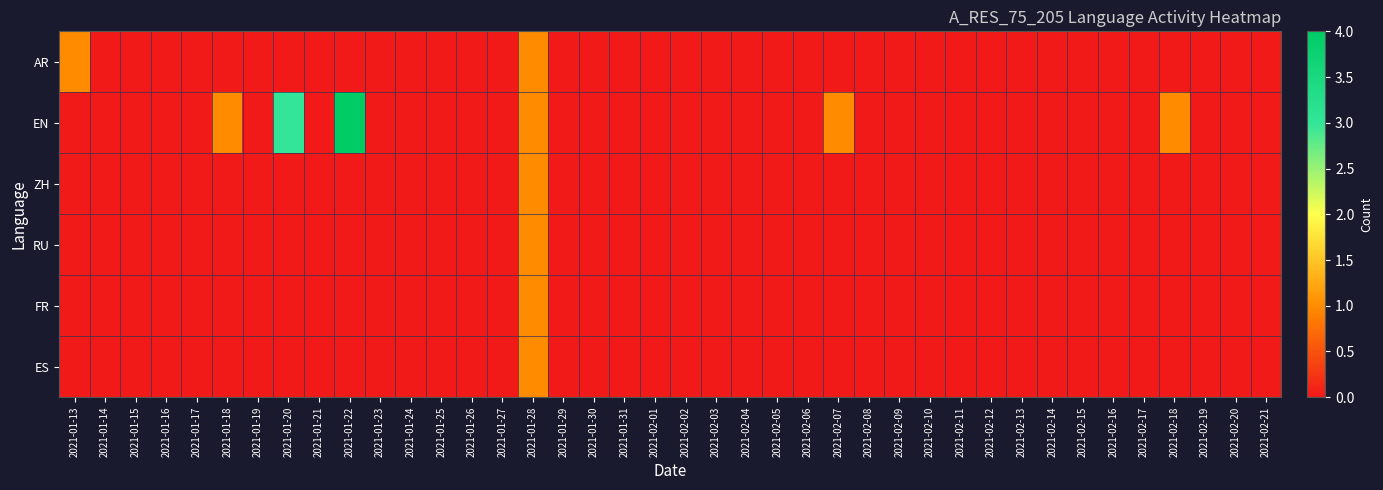

Rank the series at 2021-02-09 from highest to lowest value.

AR, EN, ZH, RU, FR, ES